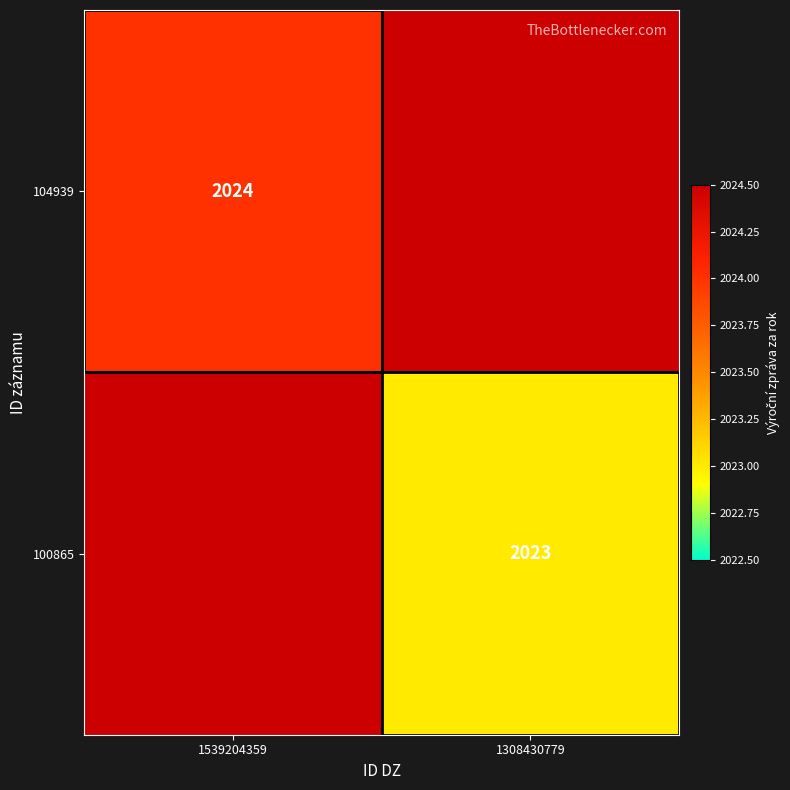

The value of 104939 at 1539204359 is 2763.6. True or false?

False